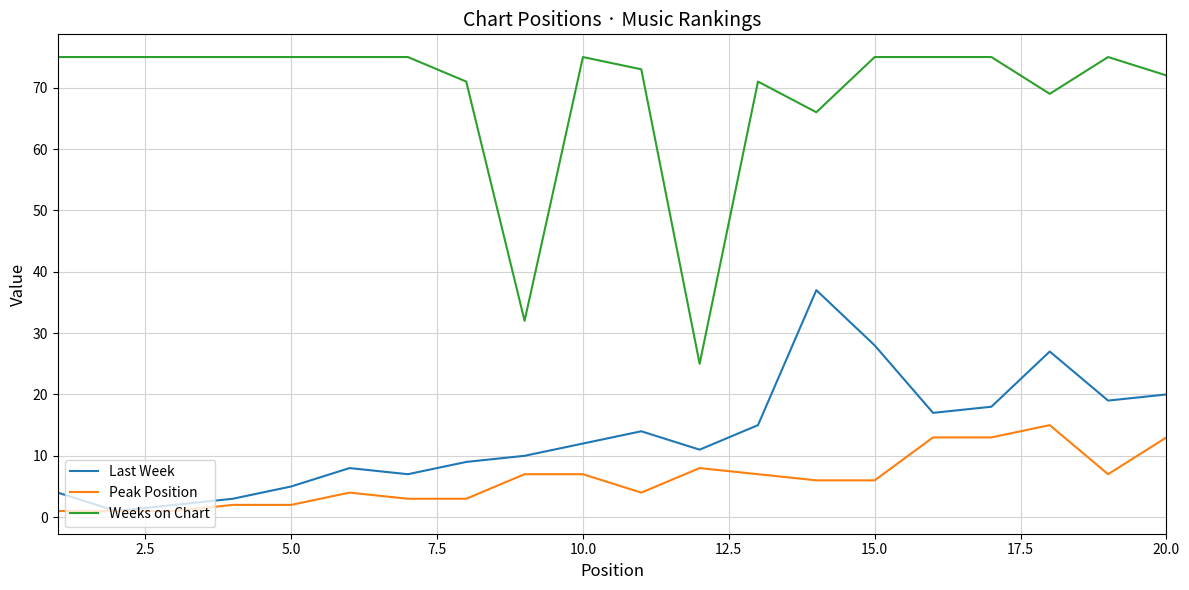

True or false: Last Week and Weeks on Chart cross at least once.

False